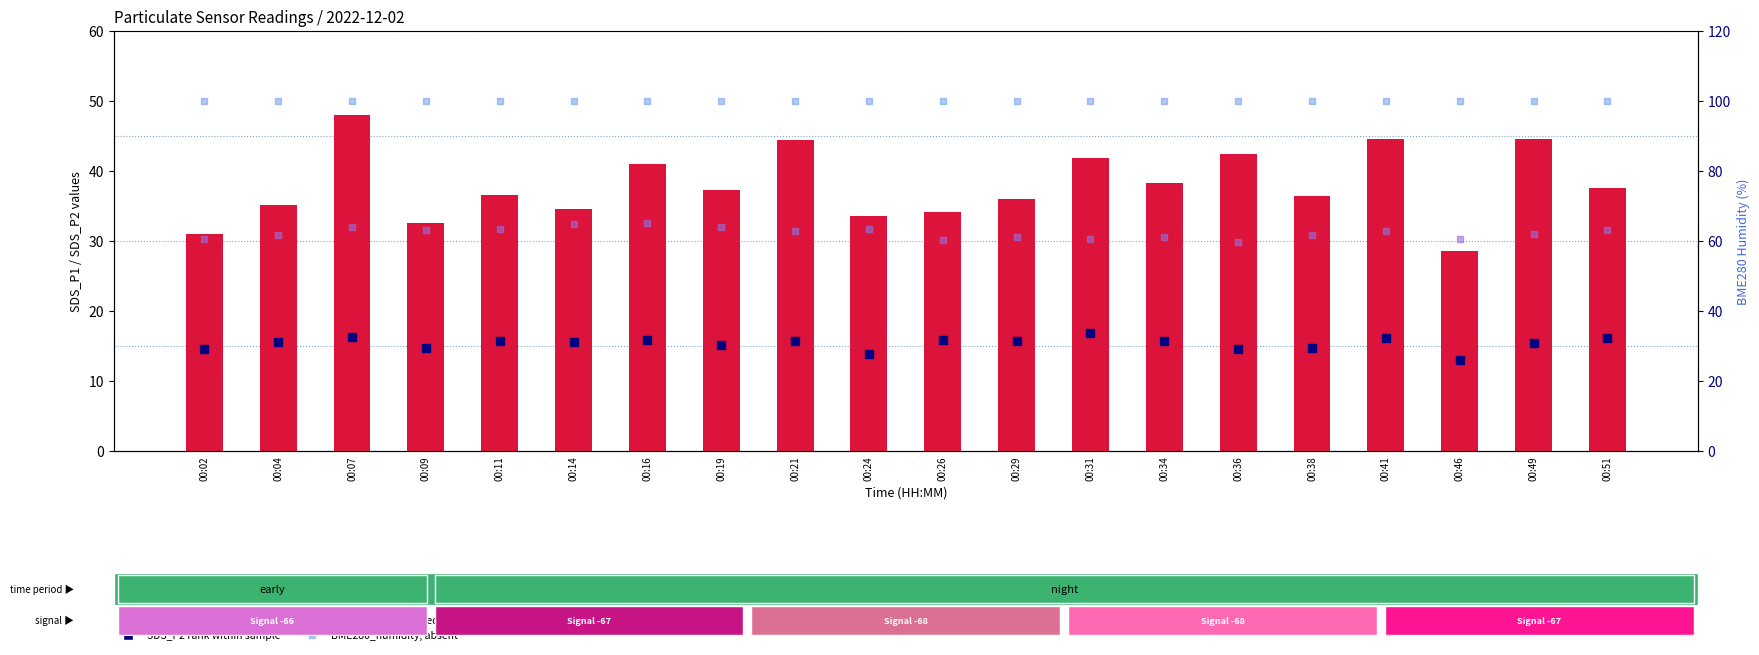

Which series reaches the minimum Y coordinate?

SDS_P2 (rank within sample)